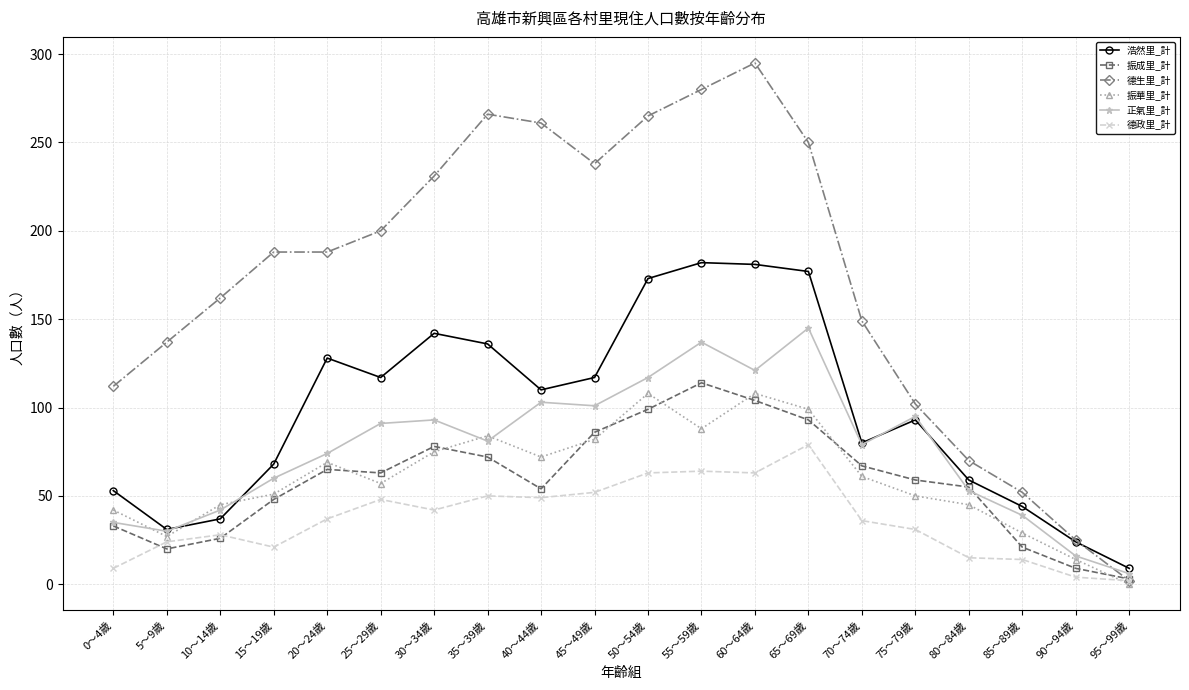

At how many categories does at least one series exceed 109?

15